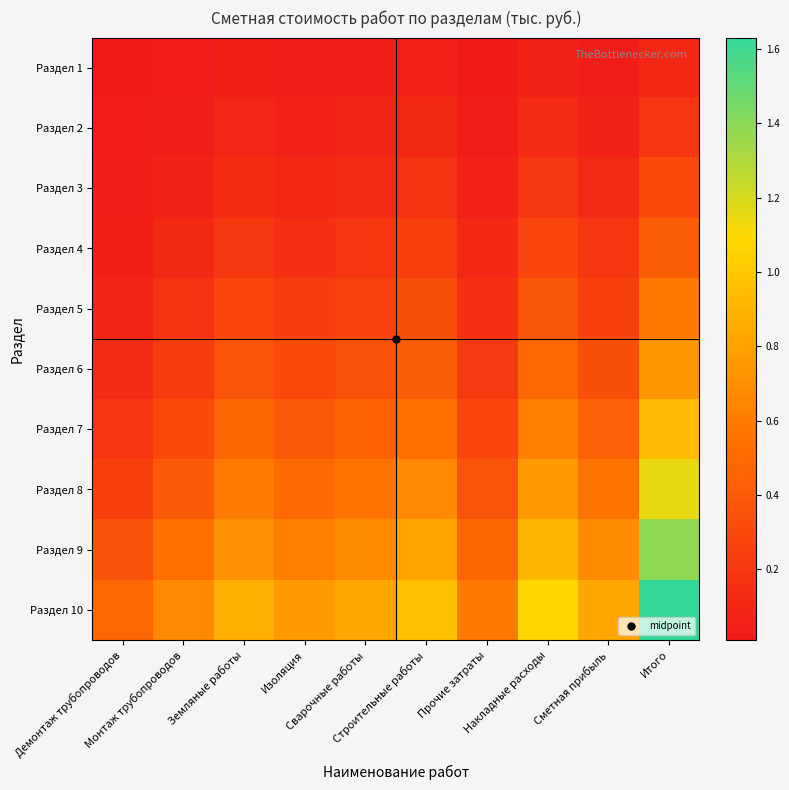

List the series in order of their peak value, highest first.

Раздел 10, Раздел 9, Раздел 8, Раздел 7, Раздел 6, Раздел 5, Раздел 4, Раздел 3, Раздел 2, Раздел 1